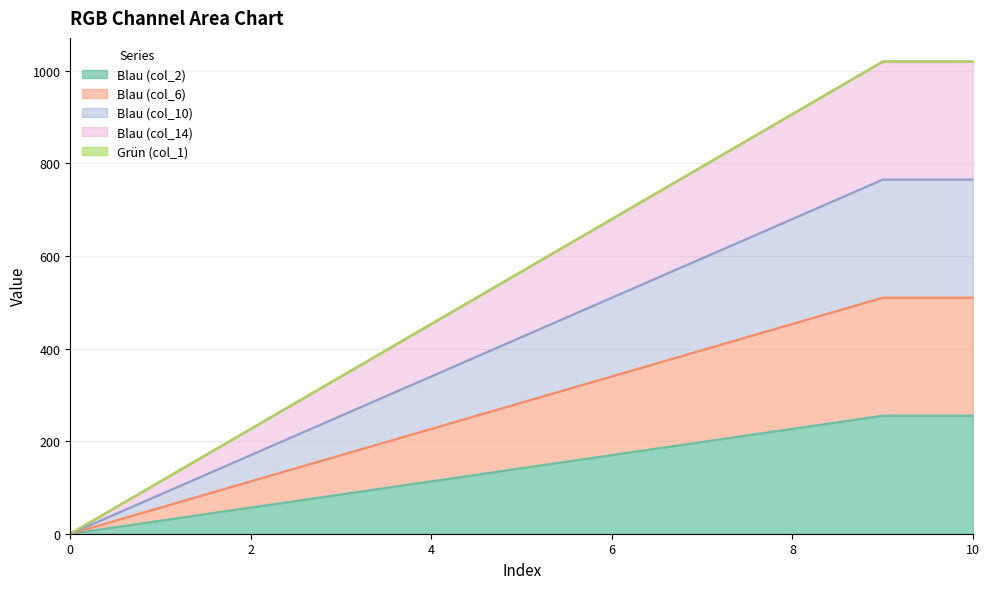

The value of Blau (col_10) at 2 is 257.1. True or false?

False